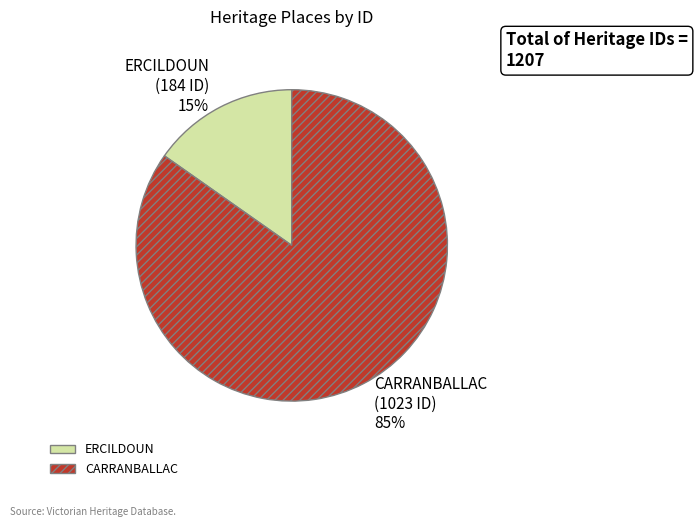

To the nearest percent, what is the combined percentage of CARRANBALLAC and ERCILDOUN?

100%